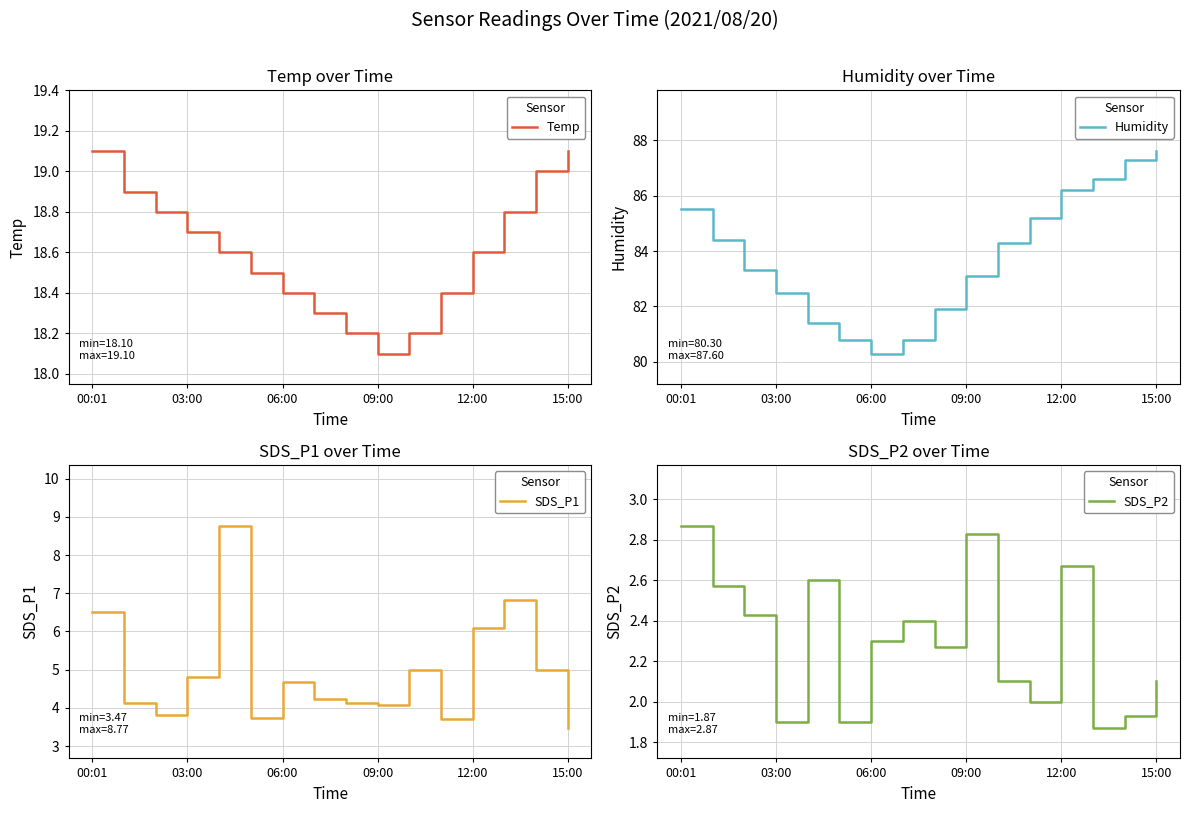

The value of Temp at 12:00 is 25.5. True or false?

False